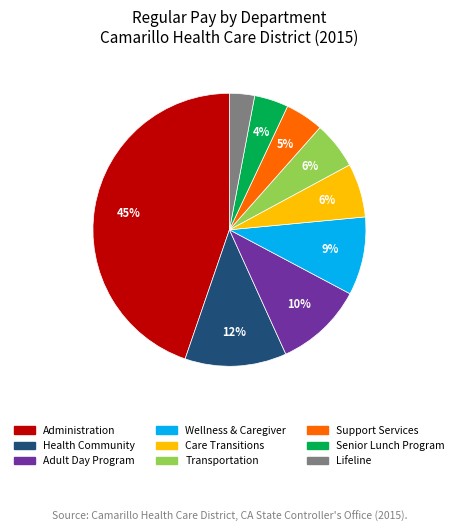

Which has a higher value, Transportation or Administration?

Administration